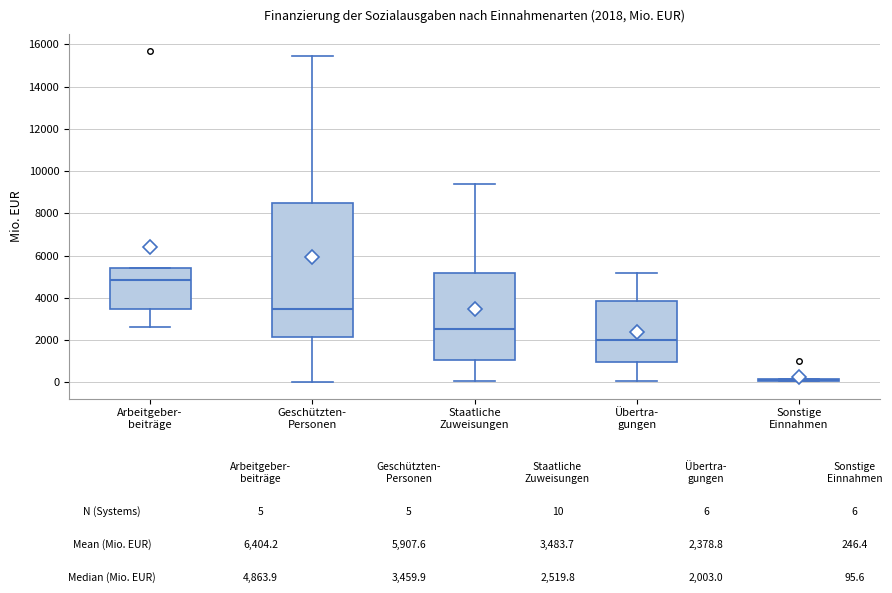

Which box is the tallest, from its lower edge to its upper edge?

Geschützten- Personen